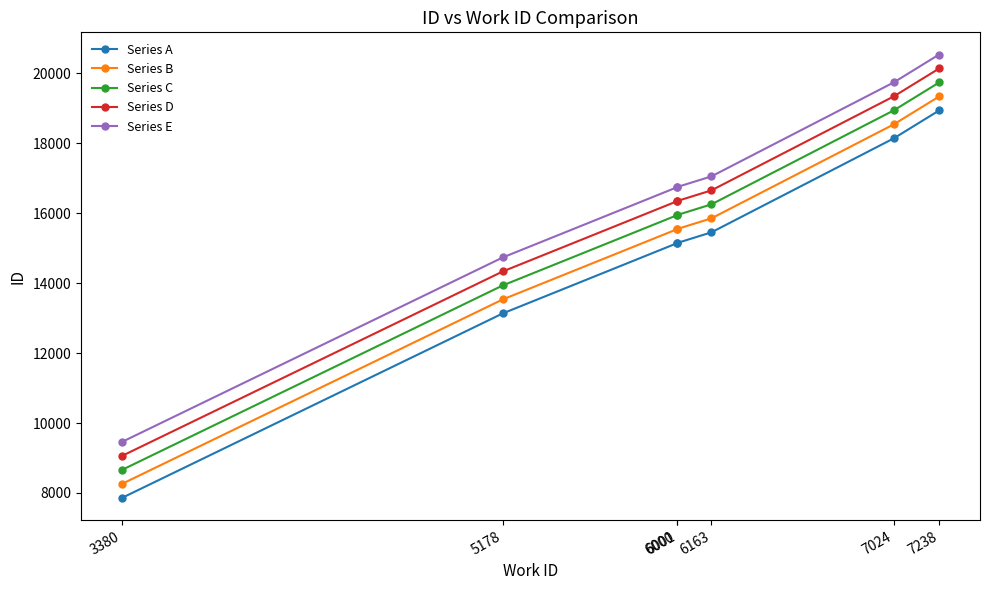

Rank the series by their maximum value, from lowest to highest.

Series A, Series B, Series C, Series D, Series E